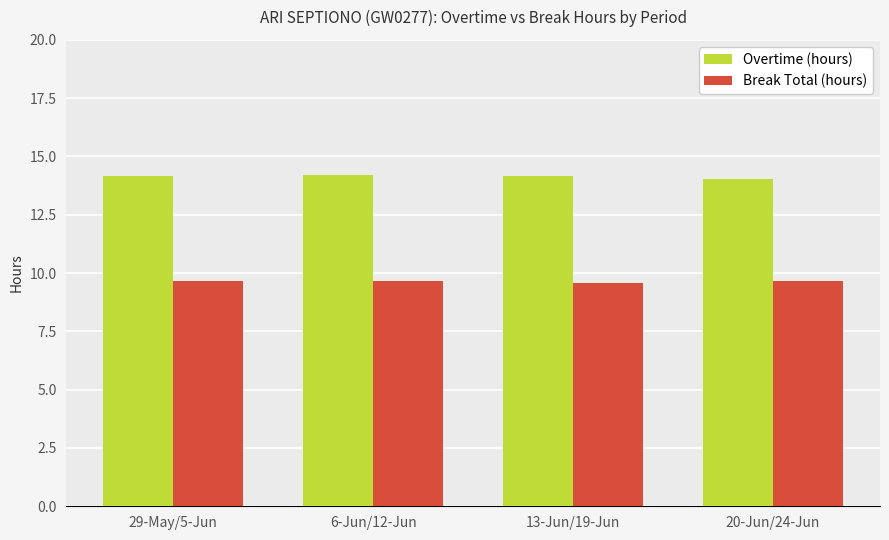

Count the Break Total (hours) values in the range 9 to 10.

4